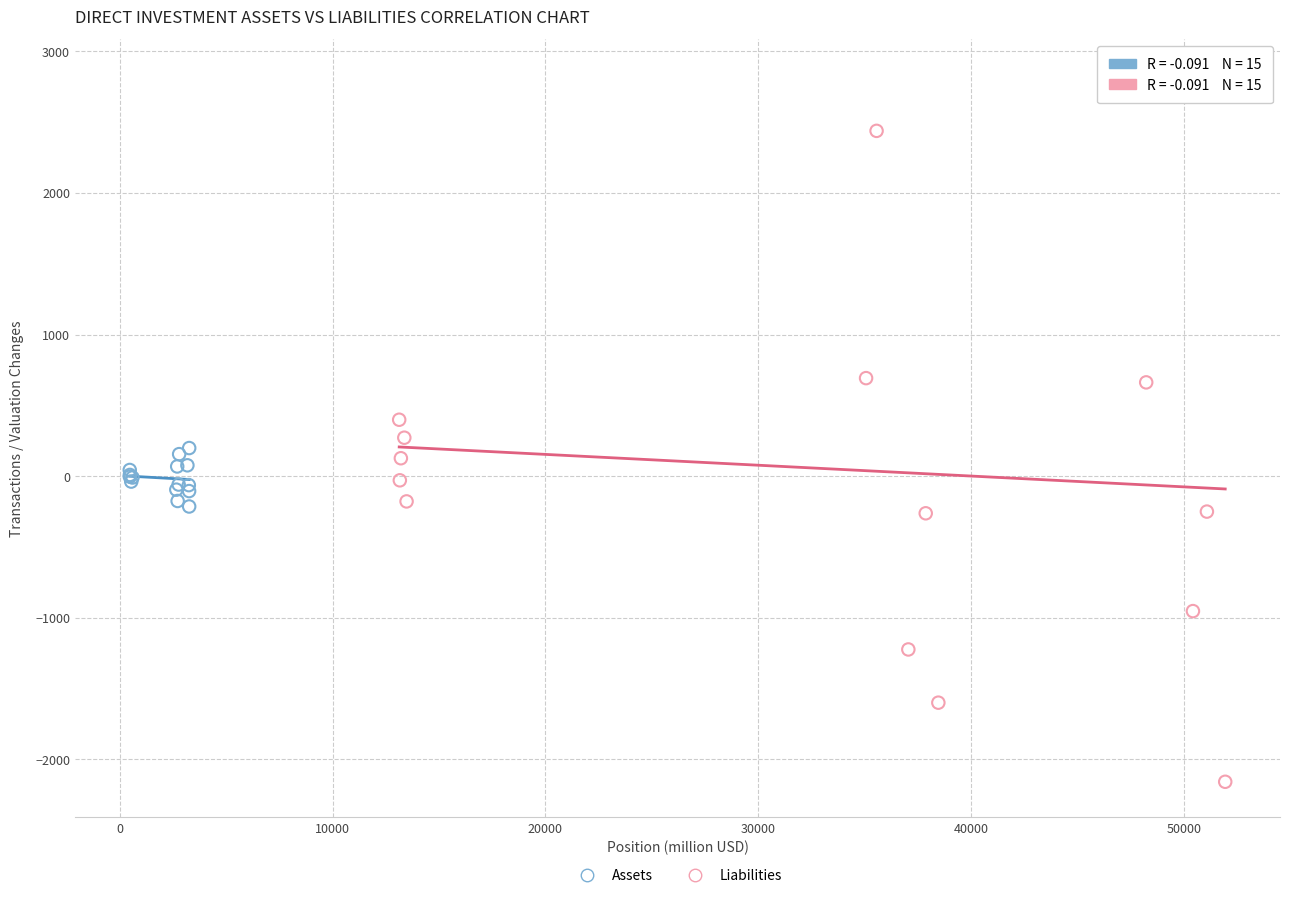

What are all the series names shown in the legend?

Assets, Liabilities